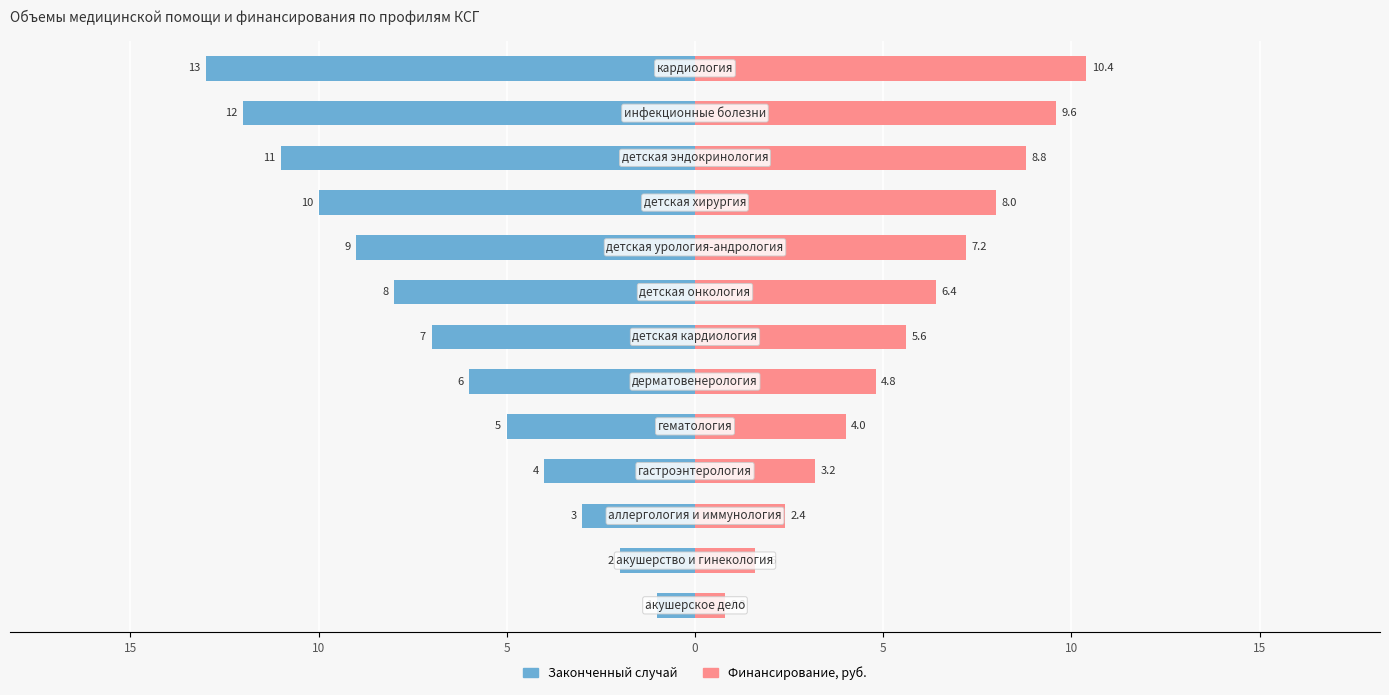

What is the difference between the maximum and minimum values in the Финансирование, руб. series?

9.6